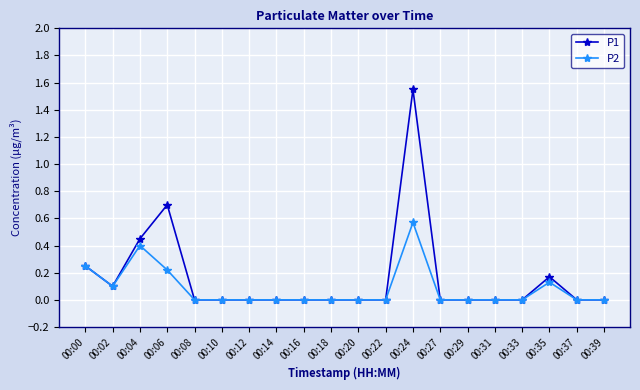

Rank the series by their maximum value, from highest to lowest.

P1, P2